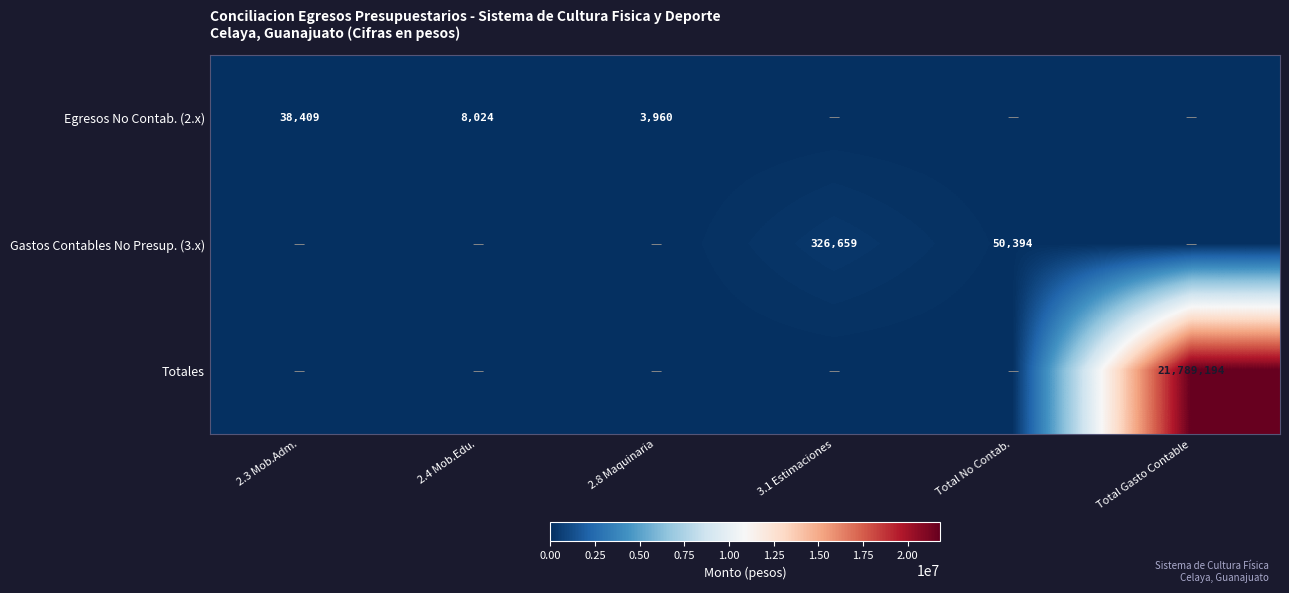

The Totales series shows 13823510.7 at 2.3 Mob.Adm.. True or false?

False